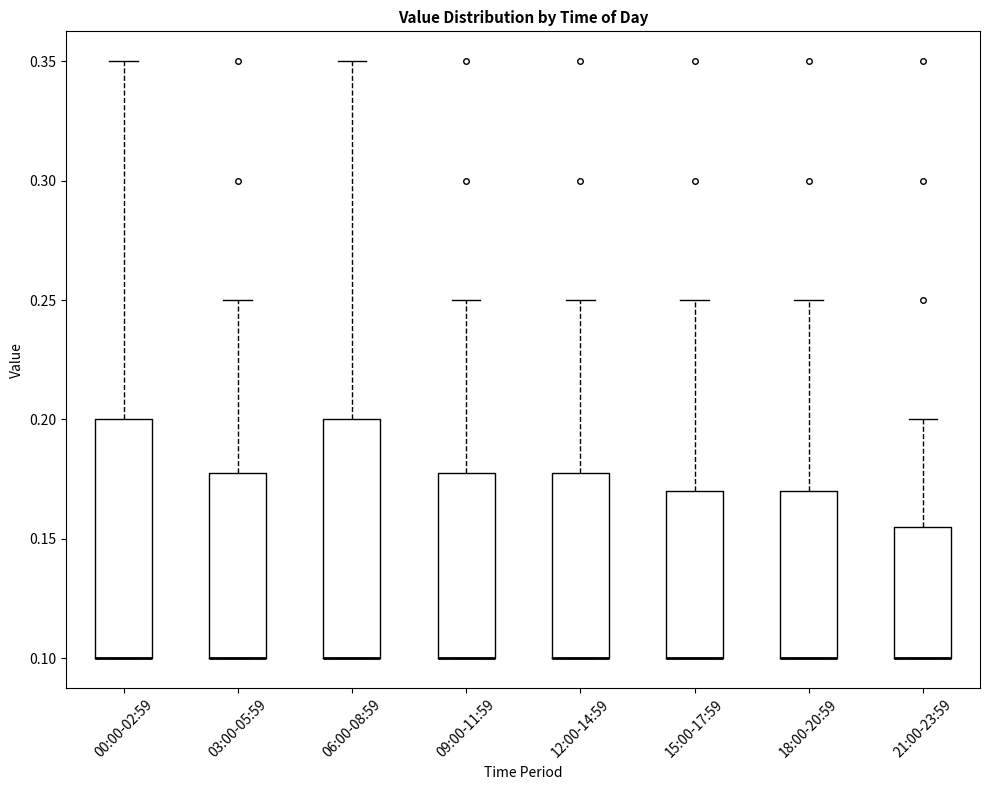

Reading left to right, read every box against the y-axis: the position of its median line, the range the box covers, and the ends of its whiskers. The values are not printed on the chart, so give them approximately, as read against the axis.

00:00-02:59: median 0.100 (drawn on the box's lower edge), box 0.100 to 0.200, whiskers 0.100 to 0.350
03:00-05:59: median 0.100 (drawn on the box's lower edge), box 0.100 to 0.180, whiskers 0.100 to 0.250
06:00-08:59: median 0.100 (drawn on the box's lower edge), box 0.100 to 0.200, whiskers 0.100 to 0.350
09:00-11:59: median 0.100 (drawn on the box's lower edge), box 0.100 to 0.180, whiskers 0.100 to 0.250
12:00-14:59: median 0.100 (drawn on the box's lower edge), box 0.100 to 0.180, whiskers 0.100 to 0.250
15:00-17:59: median 0.100 (drawn on the box's lower edge), box 0.100 to 0.170, whiskers 0.100 to 0.250
18:00-20:59: median 0.100 (drawn on the box's lower edge), box 0.100 to 0.170, whiskers 0.100 to 0.250
21:00-23:59: median 0.100 (drawn on the box's lower edge), box 0.100 to 0.155, whiskers 0.100 to 0.200